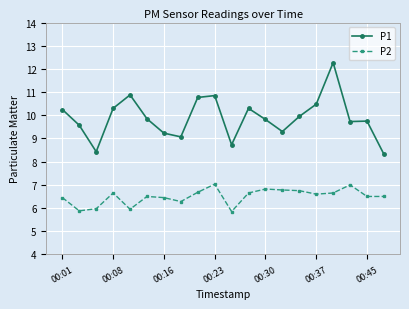

True or false: P1 and P2 cross at least once.

False